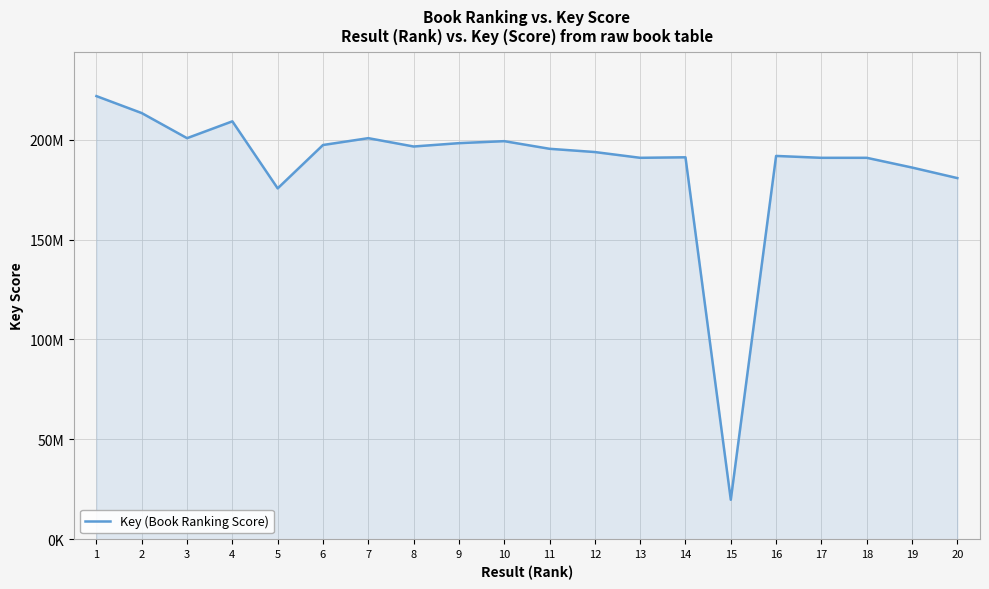

Is this an area chart (filled region under the line)?

Yes